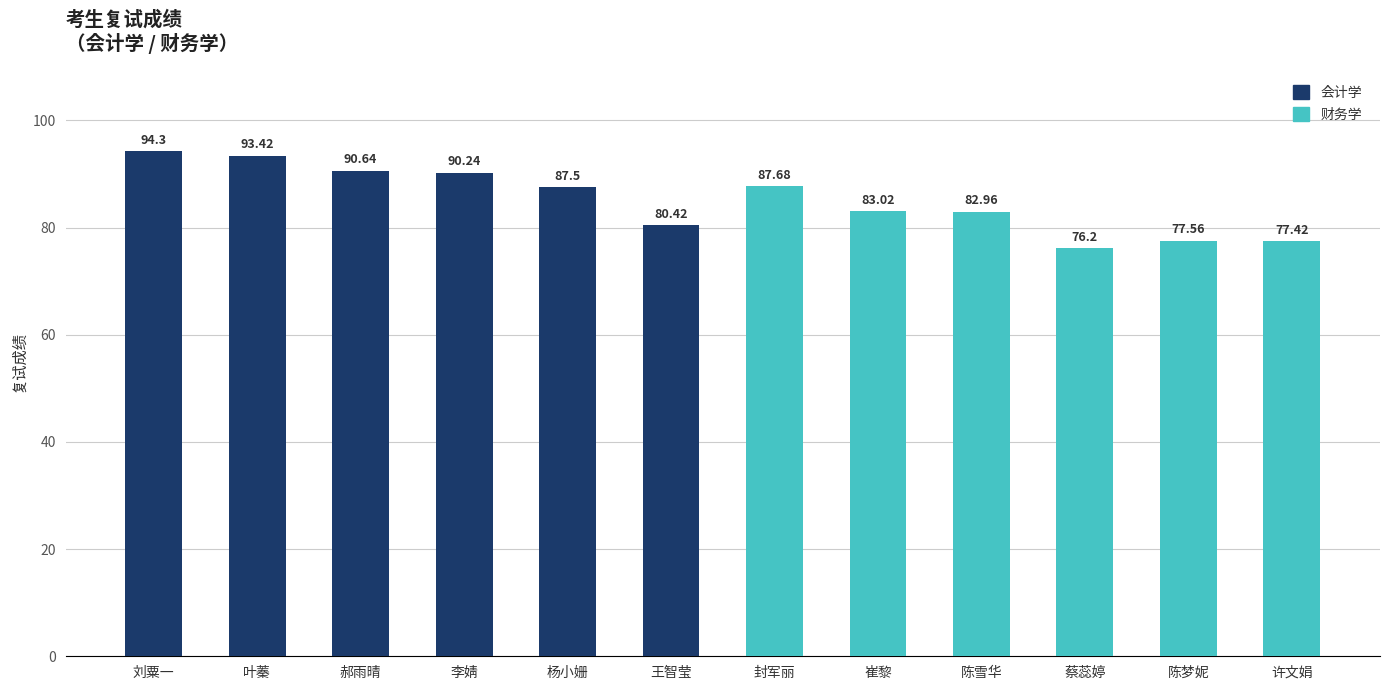

Reading right to left, what are all the values shown in this chart?

77.4	77.6	76.2	83.0	83.0	87.7	80.4	87.5	90.2	90.6	93.4	94.3